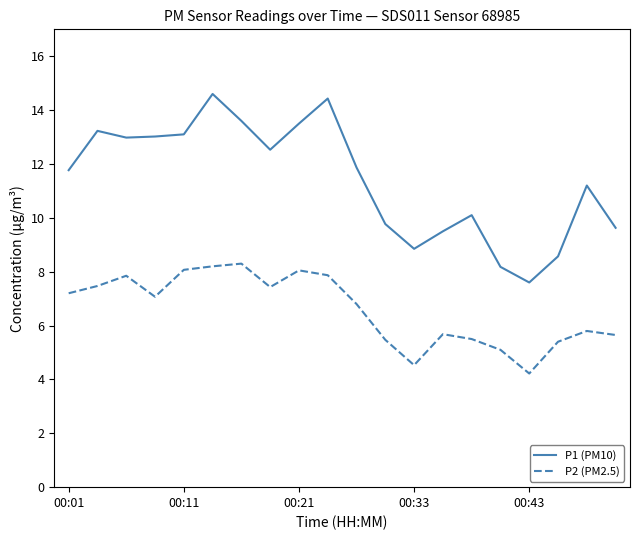

In P2 (PM2.5), how many points are higher than both neighbors (excluding endpoints)?

5